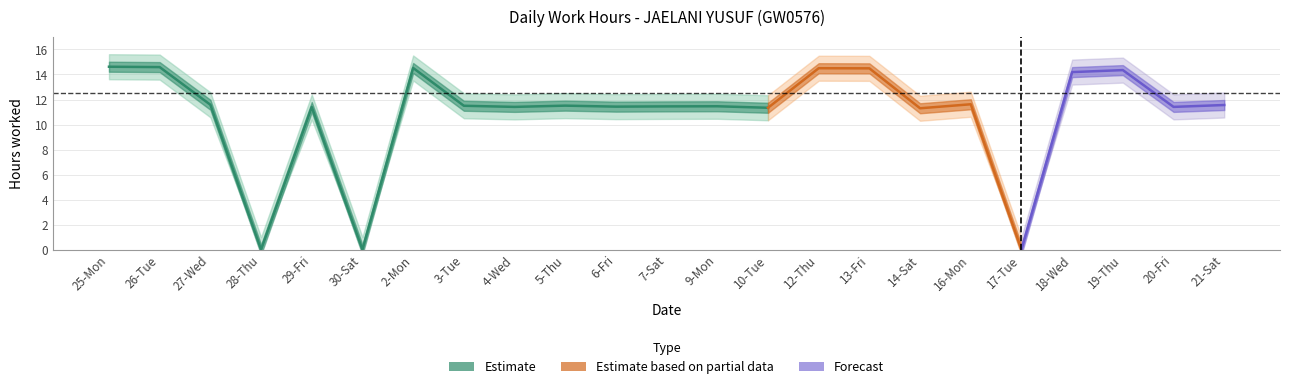

What is the label of the 13th point from the right?

6-Fri